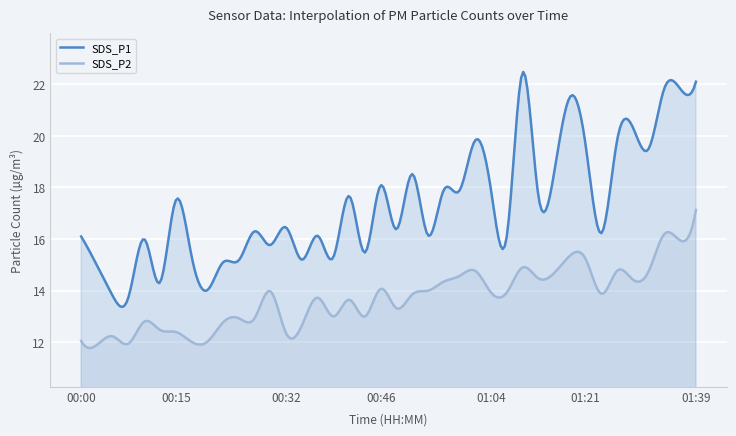

Is the value of SDS_P2 at 00:22 greater than the value of SDS_P1 at 01:04?

No